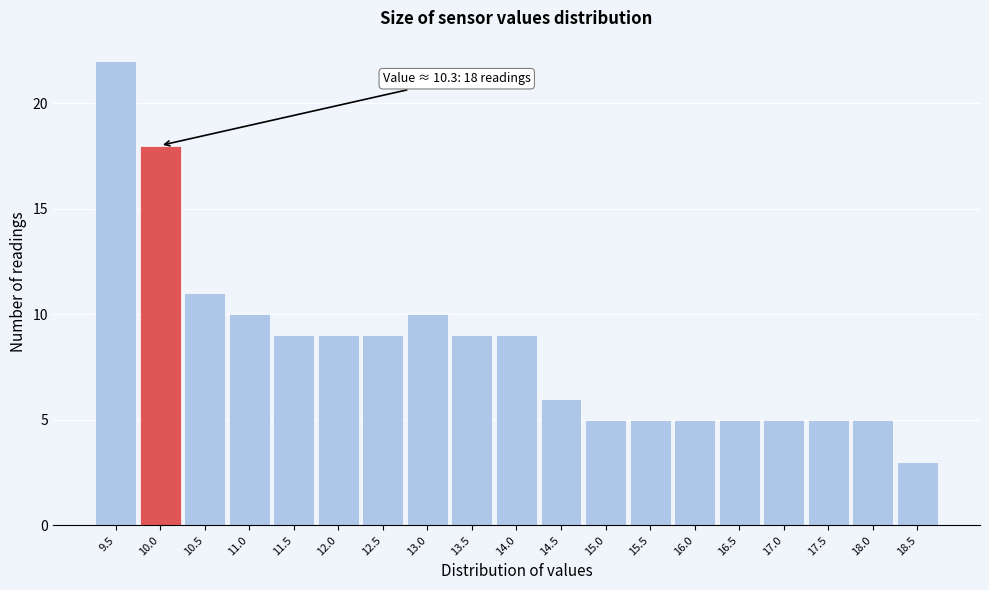

Reading left to right, what are all the values shown in this chart?

9.5=22	10.0=18	10.5=11	11.0=10	11.5=9	12.0=9	12.5=9	13.0=10	13.5=9	14.0=9	14.5=6	15.0=5	15.5=5	16.0=5	16.5=5	17.0=5	17.5=5	18.0=5	18.5=3